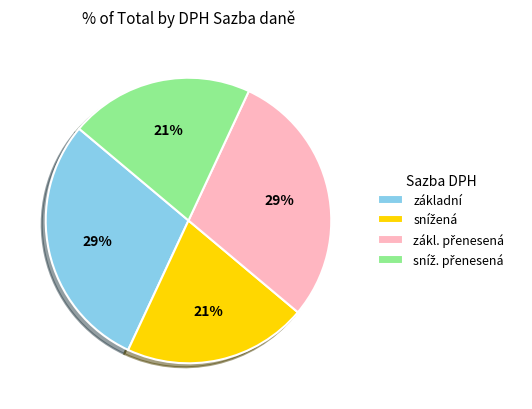

To the nearest percent, what is the average slice percentage?

25%